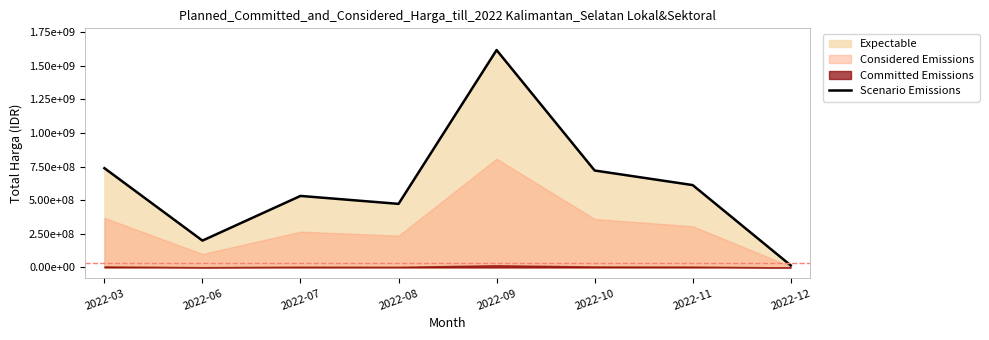

What is the smallest value displayed?

14750000